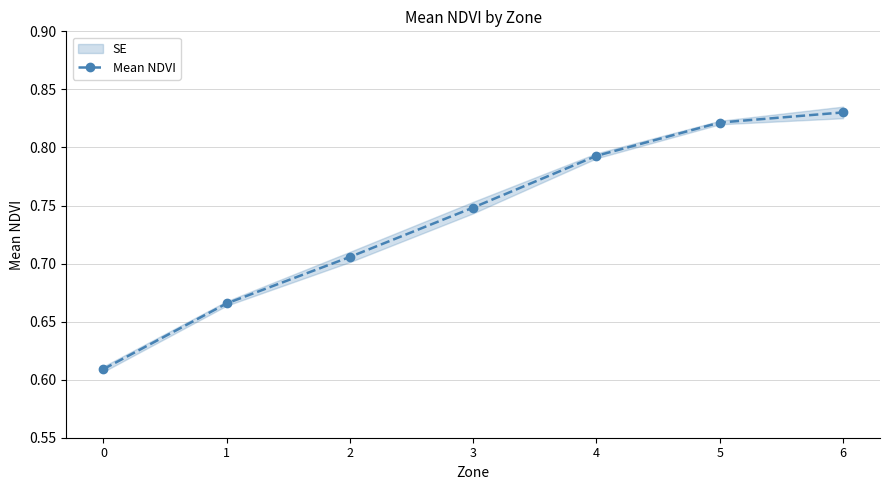

Reading right to left, transcribe all the data shown in this chart.

6=0.8	5=0.8	4=0.8	3=0.7	2=0.7	1=0.7	0=0.6